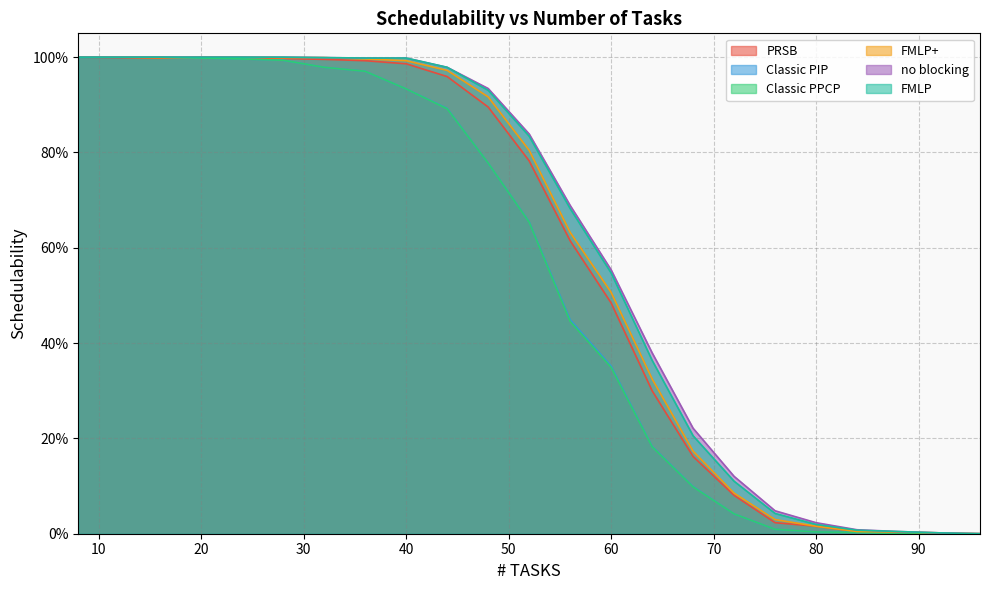

At which category does FMLP+ reach its first local valley?

16